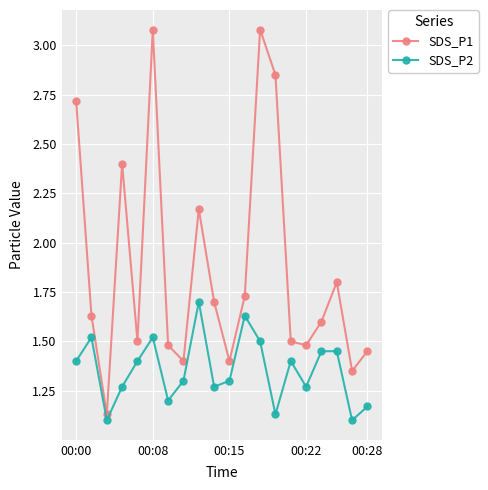

True or false: SDS_P1 and SDS_P2 cross at least once.

False